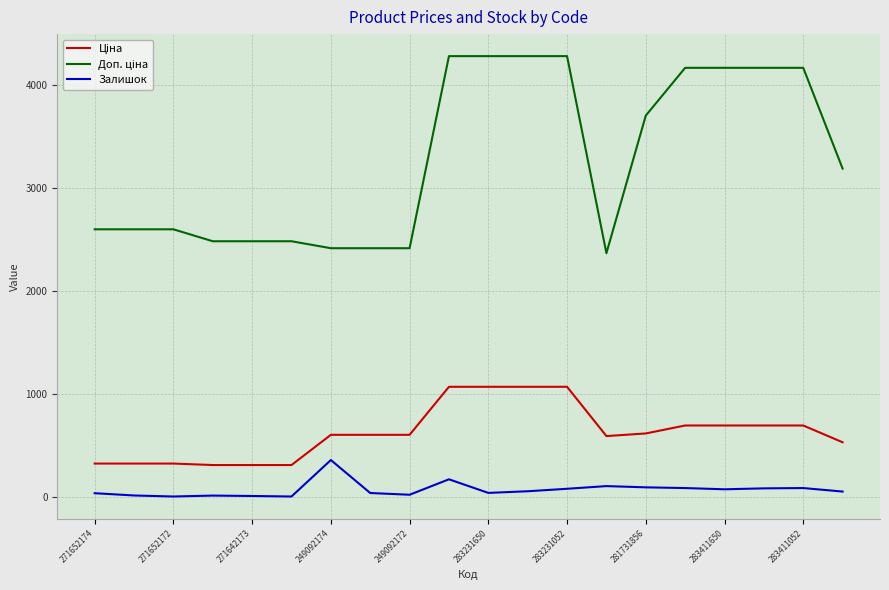

What is the difference between the maximum and minimum values in the Залишок series?

354.0